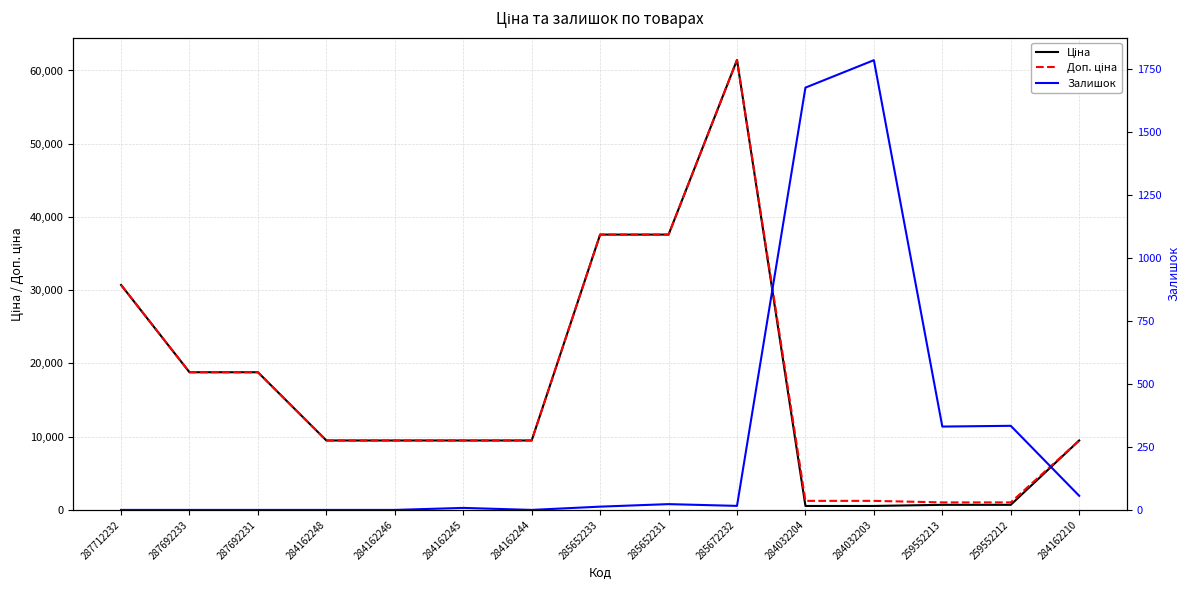

What is the difference between the Залишок values at 259552213 and 287692231?

331.0